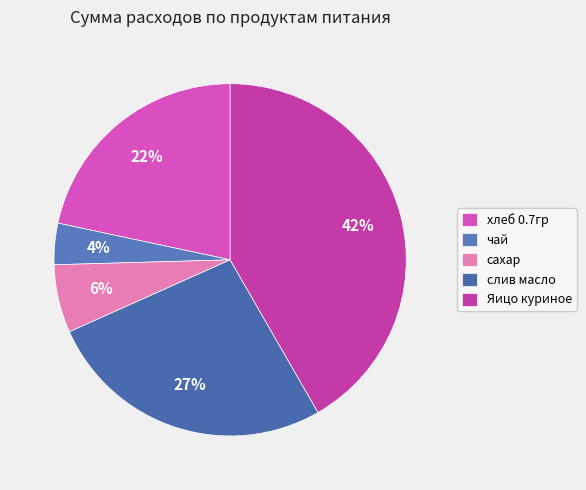

Is there any slice that represents more than half of the pie?

No